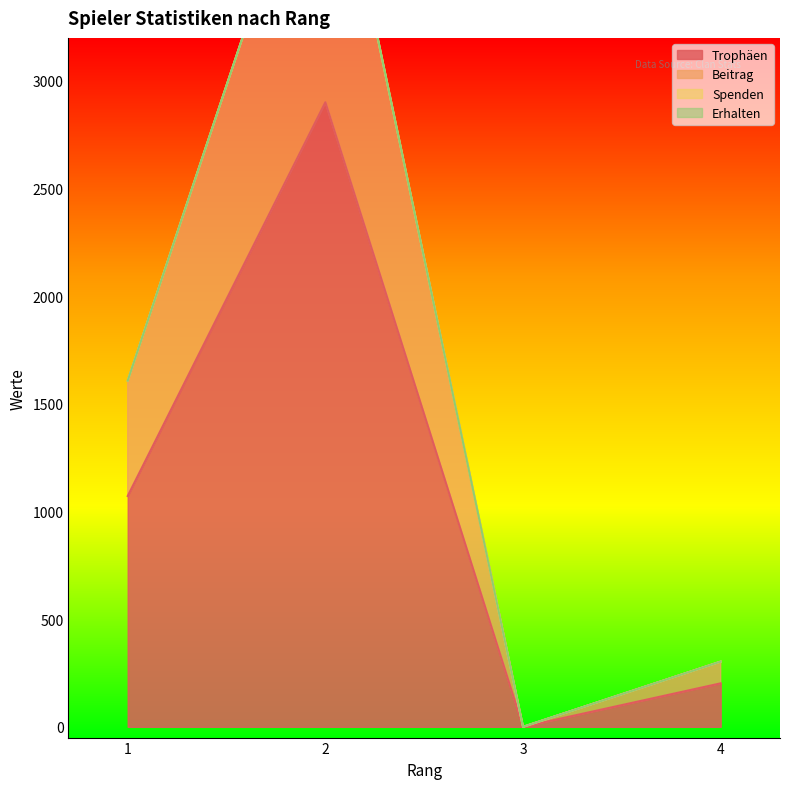

Which category has the highest value in the Trophäen series?

2